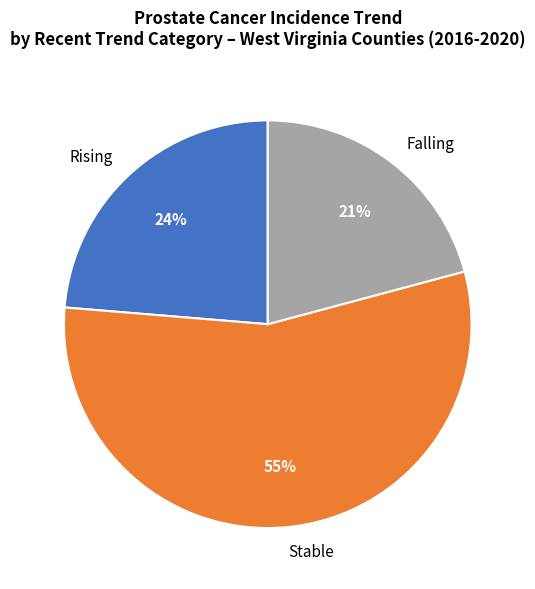

Which slice is the largest?

Stable